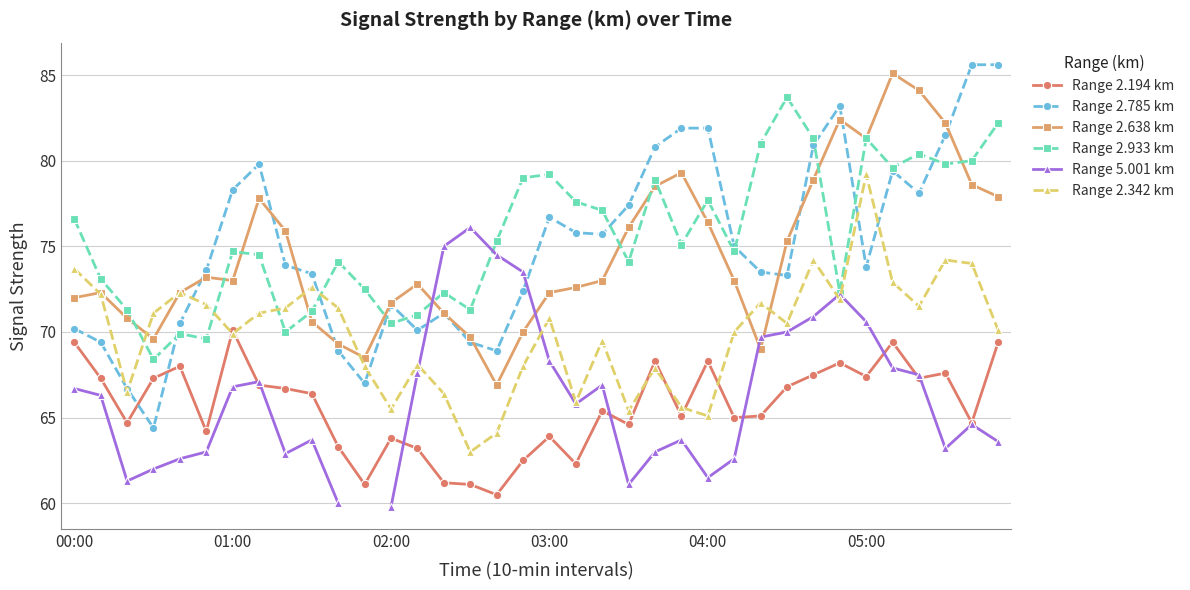

True or false: Range 2.194 km has more than 2 interior local peaks.

True